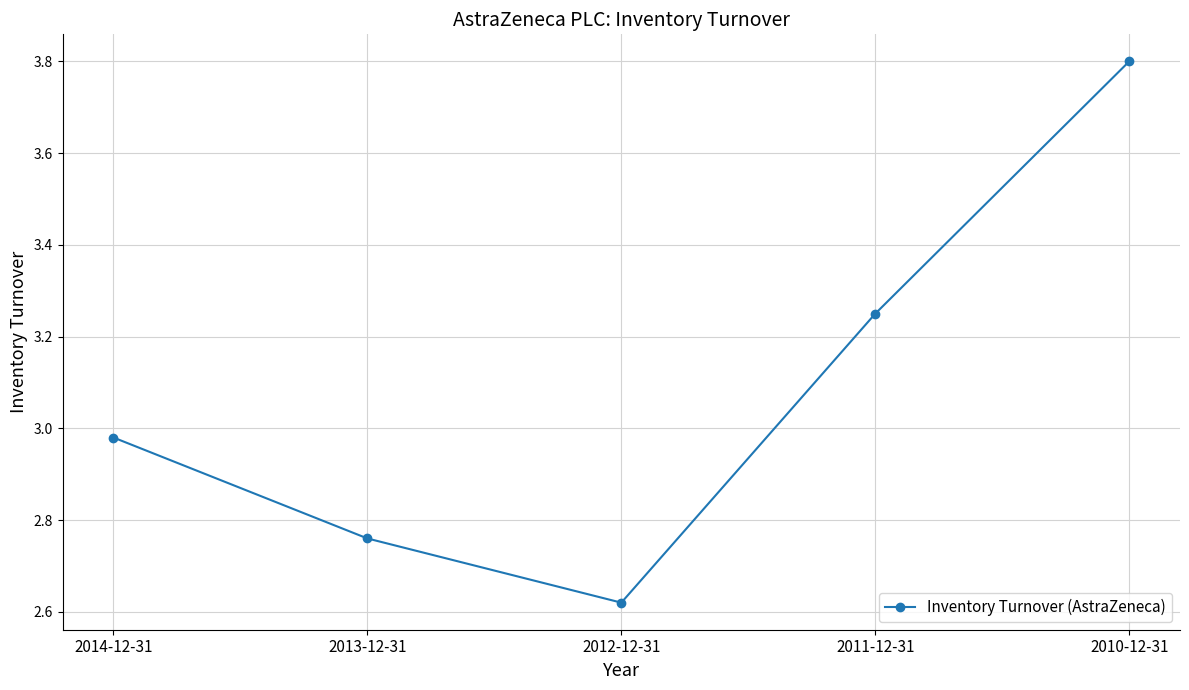

Where is the data nearest to the value 3?

2014-12-31